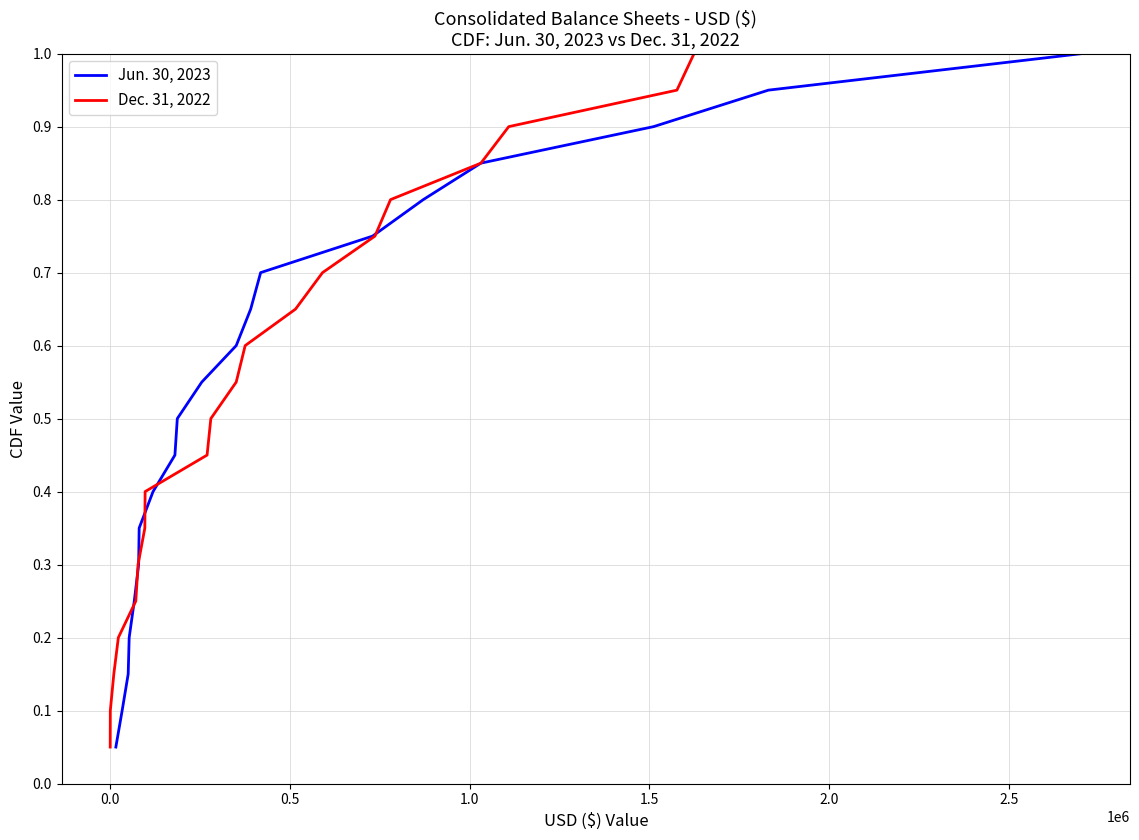

What is the maximum value for Jun. 30, 2023?

1.0